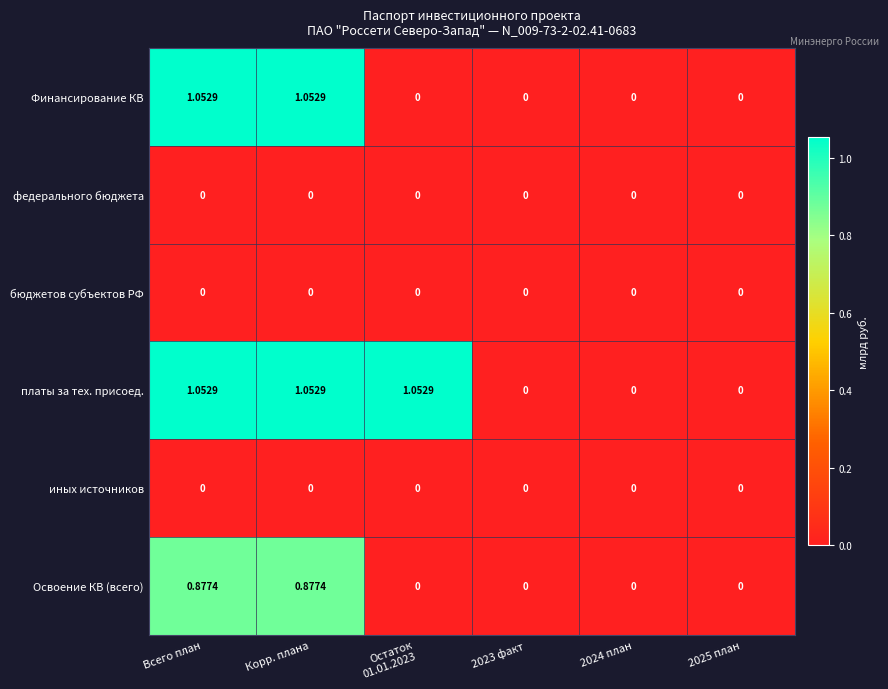

Where does the платы за тех. присоед. series first go above 1?

Всего план